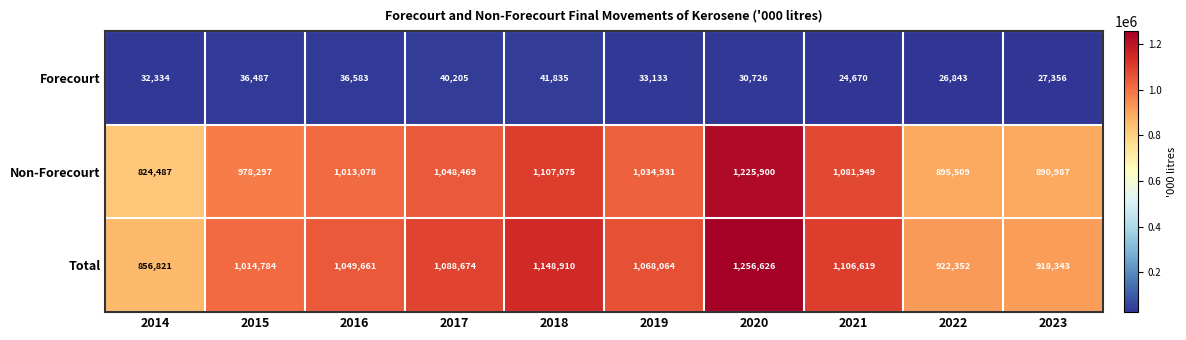

At 2019, list the series in order from largest to smallest.

Total, Non-Forecourt, Forecourt